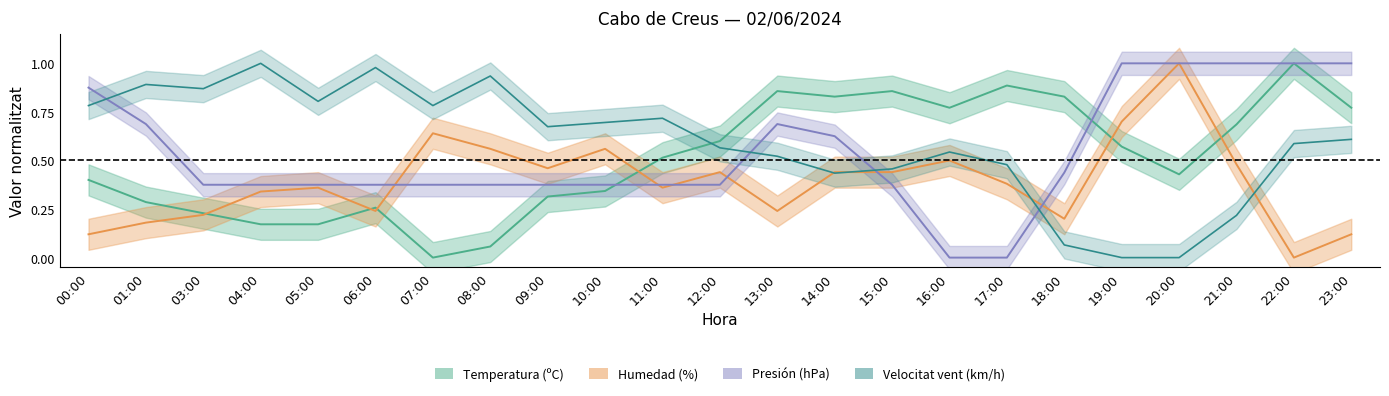

Reading left to right, list all the values displayed in this chart.

Temperatura (ºC): 0.4	0.3	0.2	0.2	0.2	0.3	0.0	0.1	0.3	0.3	0.5	0.6	0.9	0.8	0.9	0.8	0.9	0.8	0.6	0.4	0.7	1.0	0.8
Humedad (%): 0.1	0.2	0.2	0.3	0.4	0.2	0.6	0.6	0.5	0.6	0.4	0.4	0.2	0.4	0.4	0.5	0.4	0.2	0.7	1.0	0.5	0.0	0.1
Presión (hPa): 0.9	0.7	0.4	0.4	0.4	0.4	0.4	0.4	0.4	0.4	0.4	0.4	0.7	0.6	0.4	0.0	0.0	0.4	1.0	1.0	1.0	1.0	1.0
Velocidad del viento (km/h): 0.8	0.9	0.9	1.0	0.8	1.0	0.8	0.9	0.7	0.7	0.7	0.6	0.5	0.4	0.5	0.5	0.5	0.1	0.0	0.0	0.2	0.6	0.6